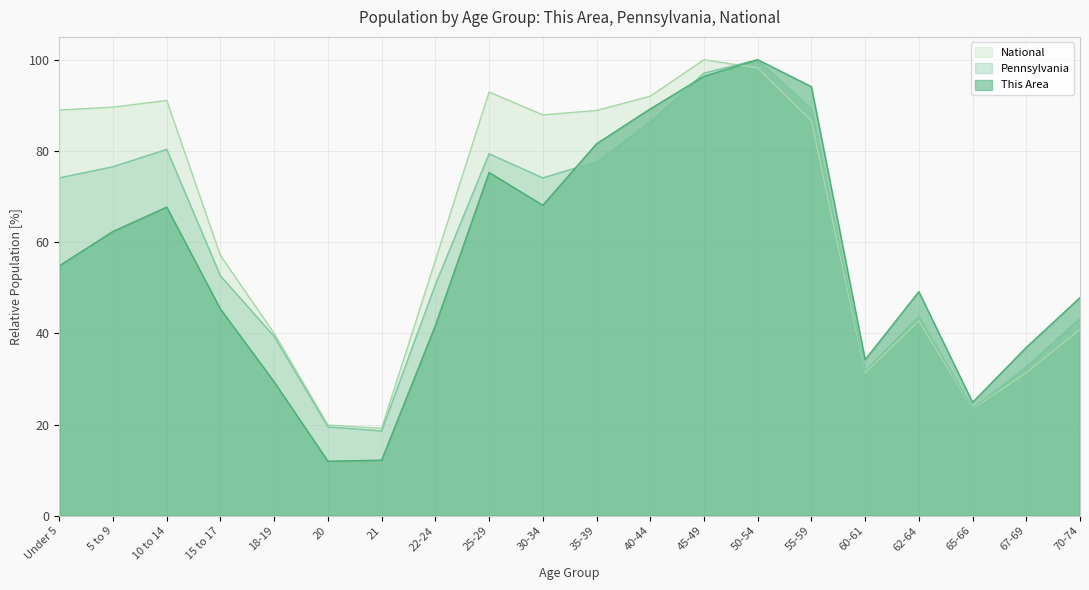

Which series changed the most between 21 and 67-69?

This Area